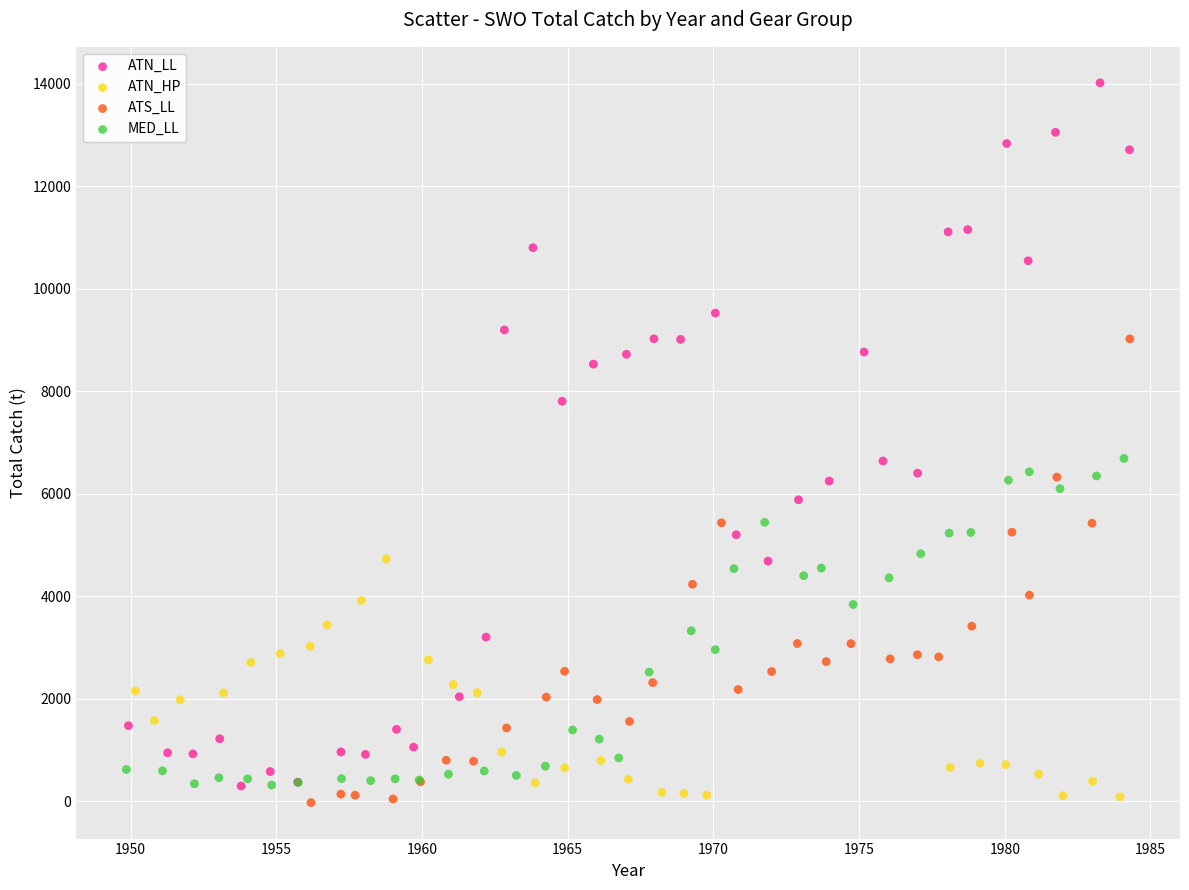

What are all the series names shown in the legend?

ATN_LL, ATN_HP, ATS_LL, MED_LL